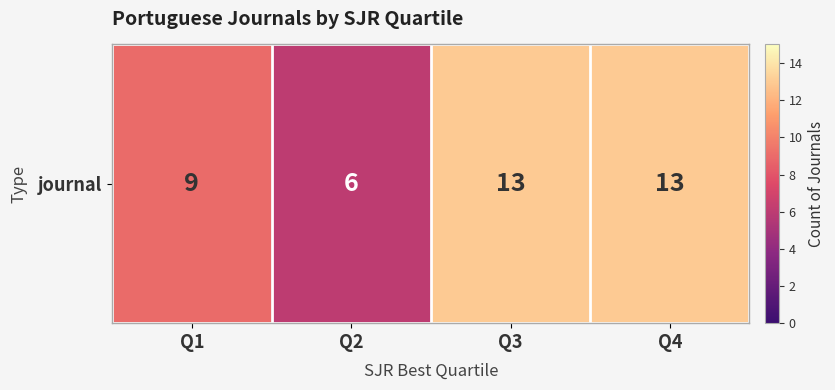

Reading left to right, transcribe all the data shown in this chart.

9	6	13	13